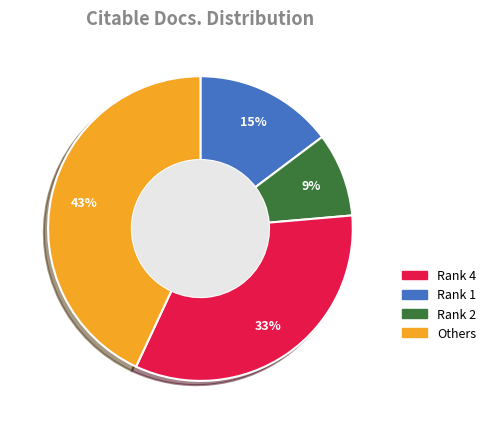

To the nearest percent, what is the average slice percentage?

25%